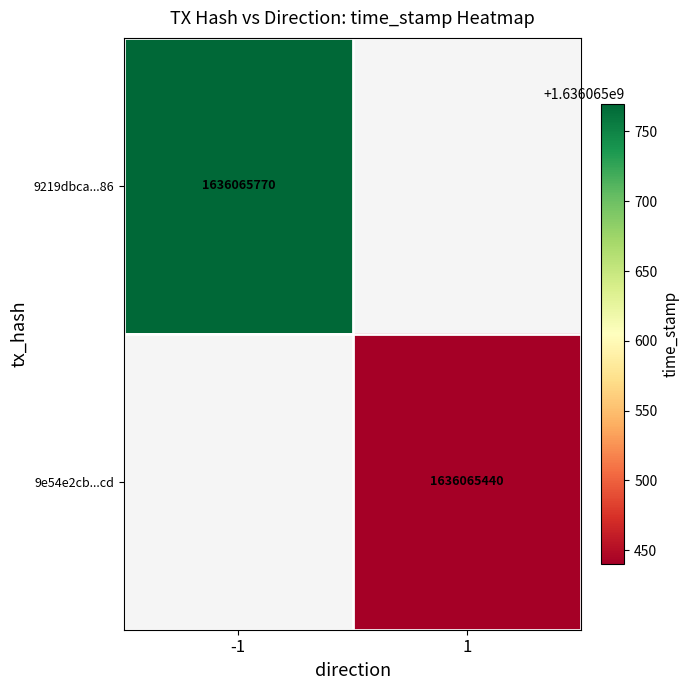

Which series has the largest total across all categories?

9219dbca9b88e5186fcfc0bc22ac1a149708b86